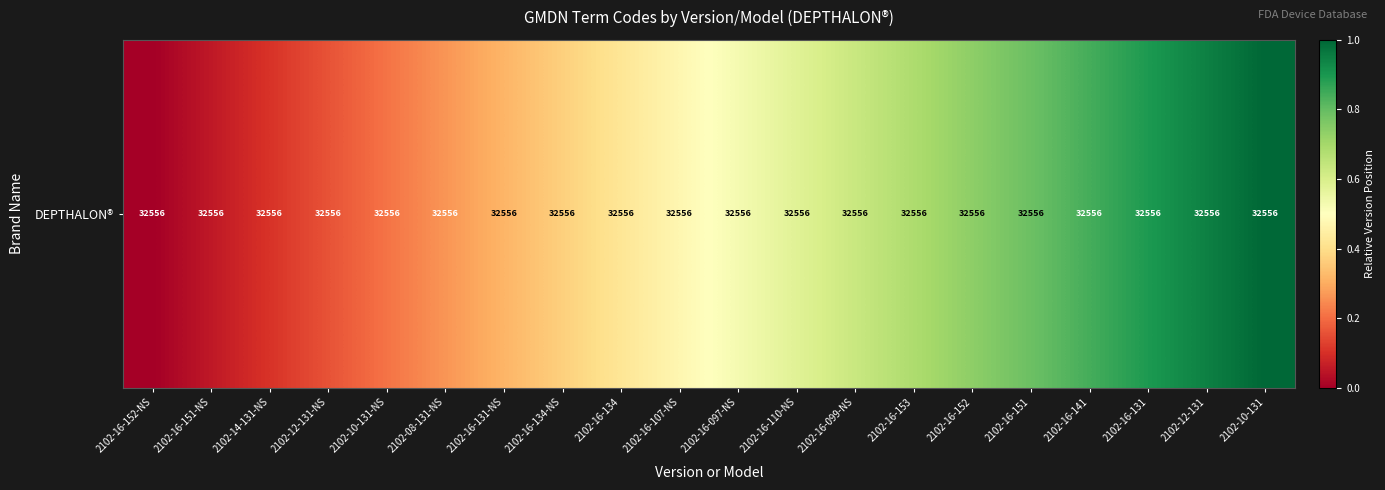

What is the sum of the values at 2102-12-131-NS and 2102-10-131?

1.2